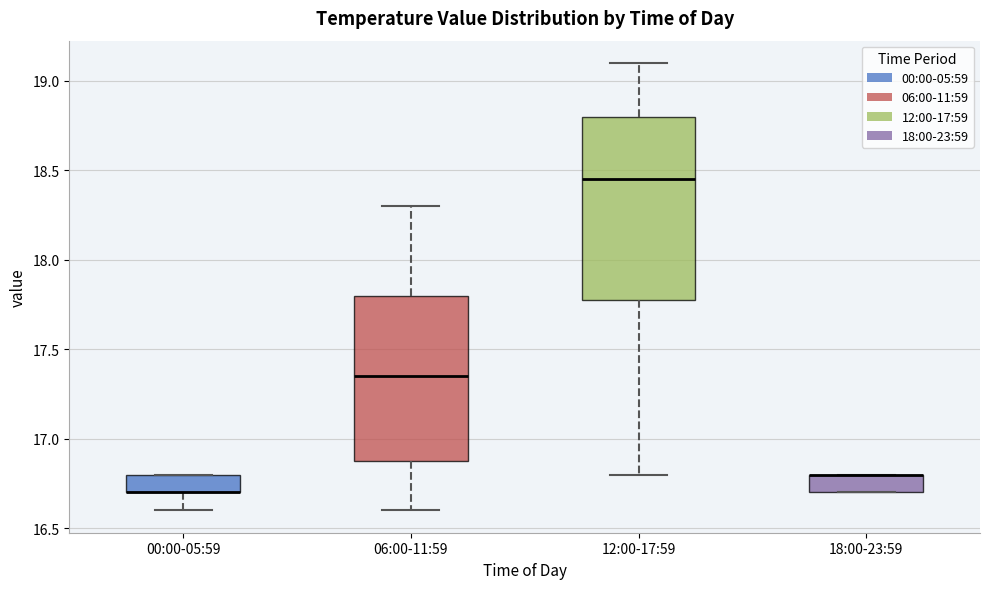

Reading left to right, read every box against the y-axis: the position of its median line, the range the box covers, and the ends of its whiskers. The values are not printed on the chart, so give them approximately, as read against the axis.

00:00-05:59: median 16.70 (drawn on the box's lower edge), box 16.70 to 16.80, whiskers 16.60 to 16.80
06:00-11:59: median 17.35, box 16.90 to 17.80, whiskers 16.60 to 18.30
12:00-17:59: median 18.45, box 17.80 to 18.80, whiskers 16.80 to 19.10
18:00-23:59: median 16.80 (drawn on the box's upper edge), box 16.70 to 16.80, whiskers 16.70 to 16.80